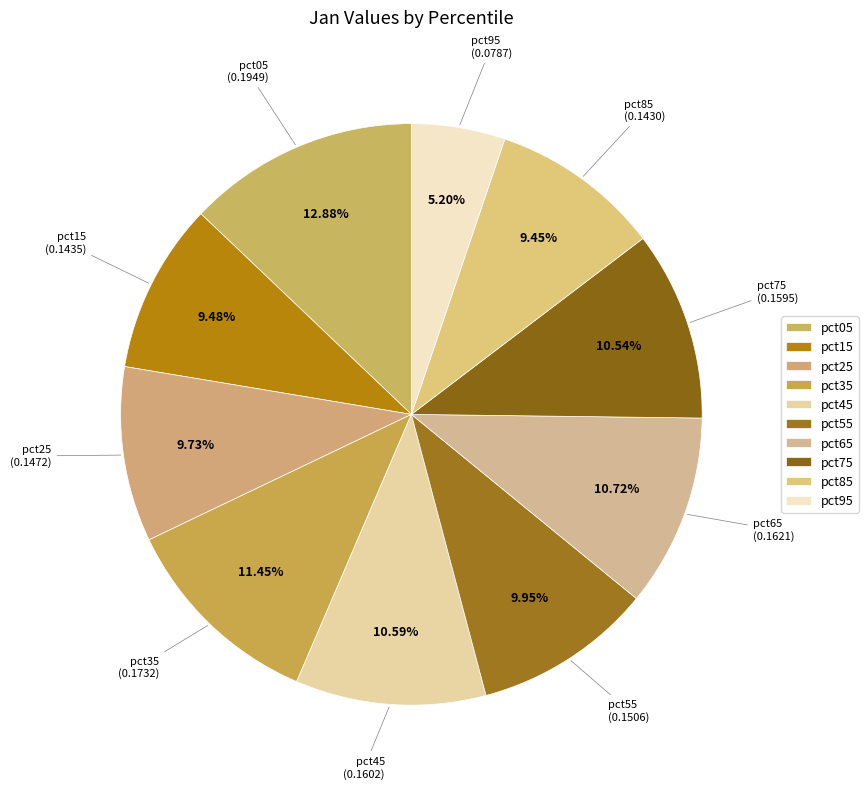

How many slices are in this pie chart?

10